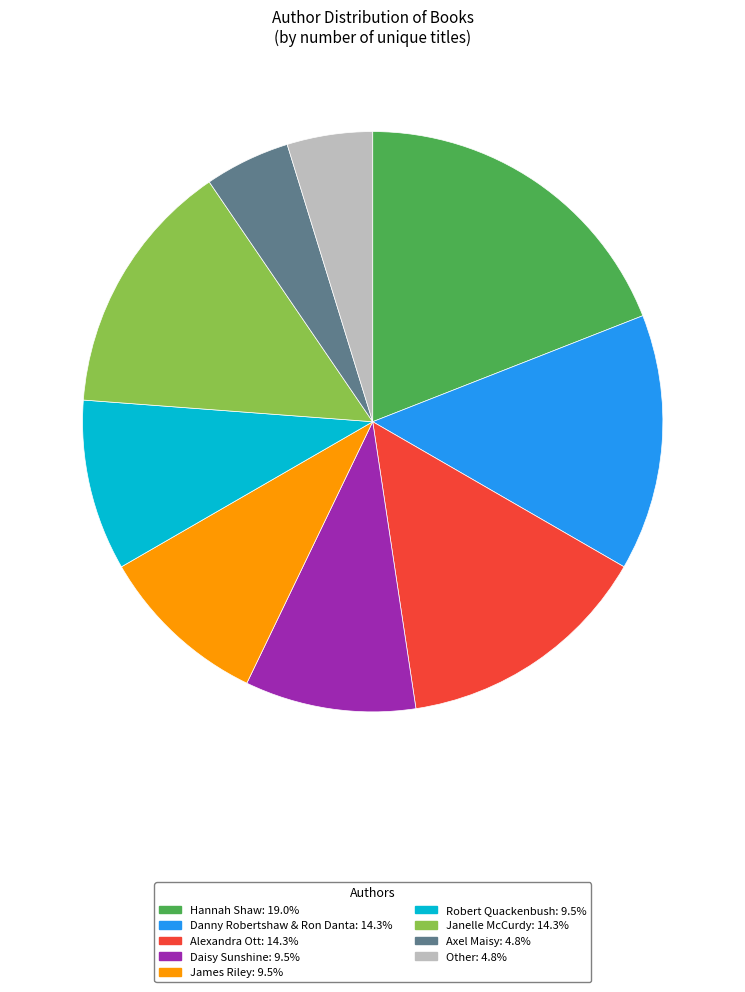

Which has a higher value, Robert Quackenbush or Axel Maisy?

Robert Quackenbush